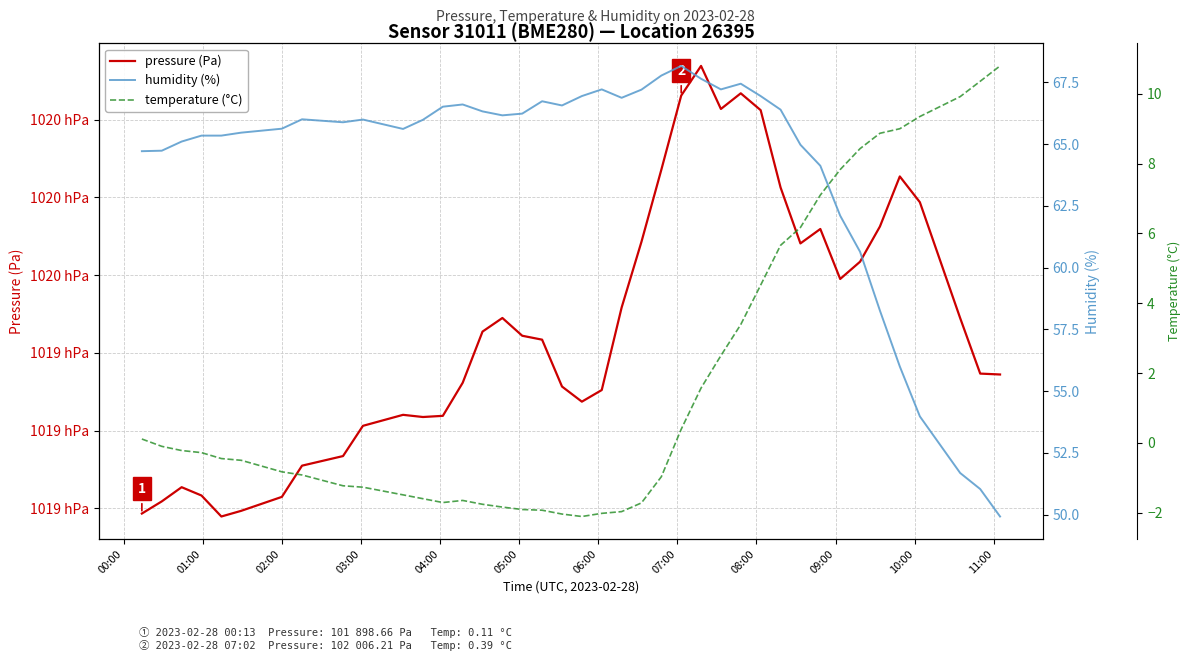

Where does the temperature (°C) series first go above 0?

00:00